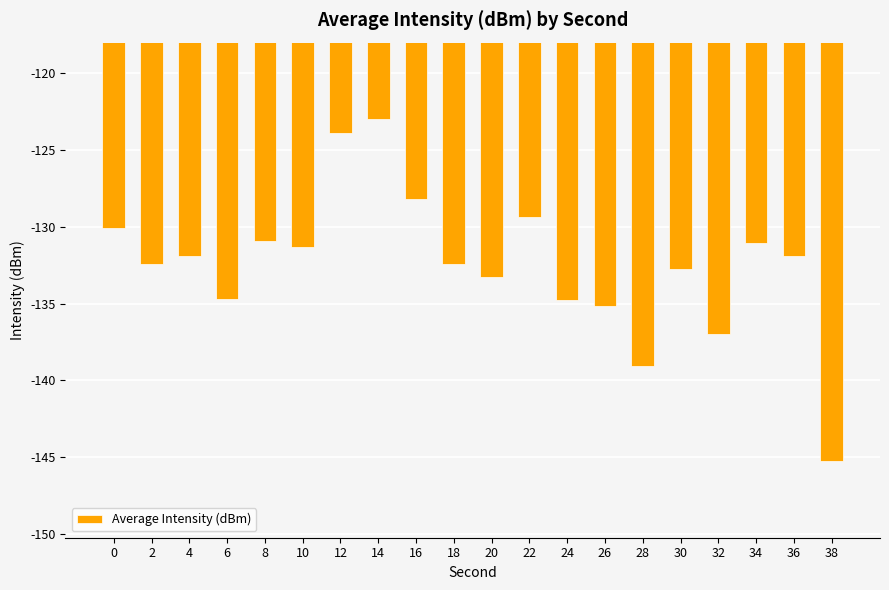

How many distinct data groups are displayed?

1